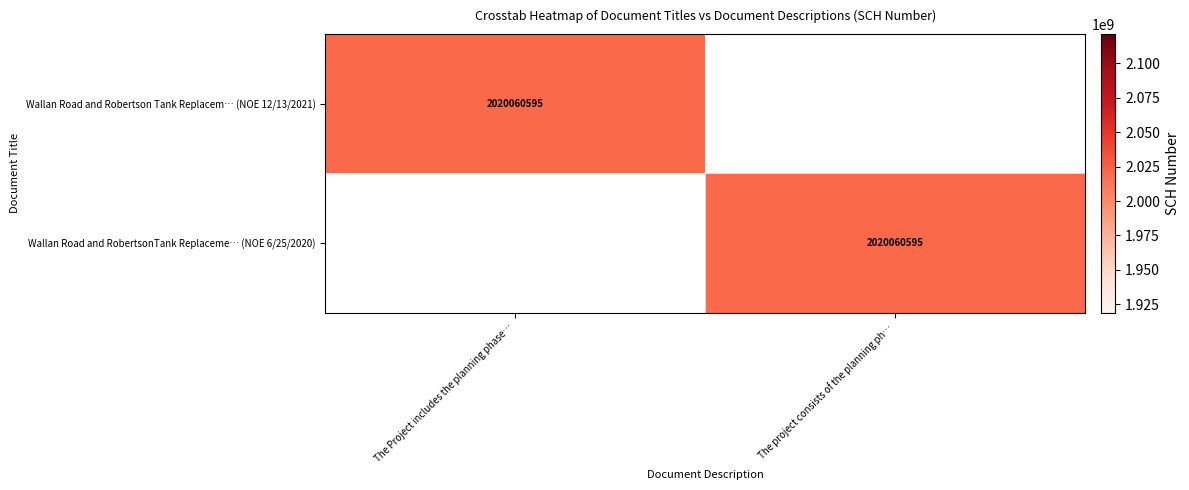

The value of Wallan Road and Robertson Tank Replacem… (NOE 12/13/2021) at The Project includes the planning phase… is 2020060595. True or false?

True